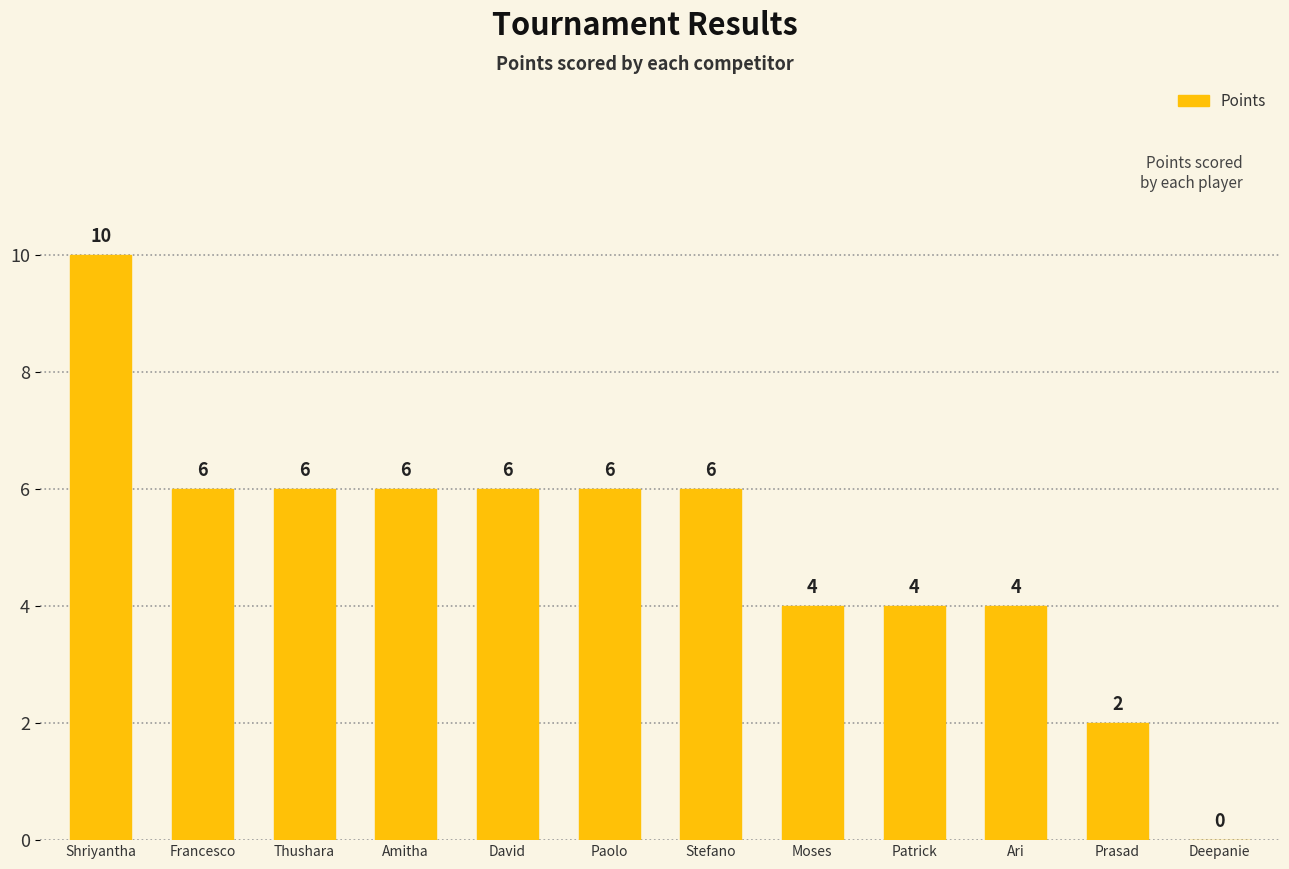

Is it true that the value at Amitha is 6?

True